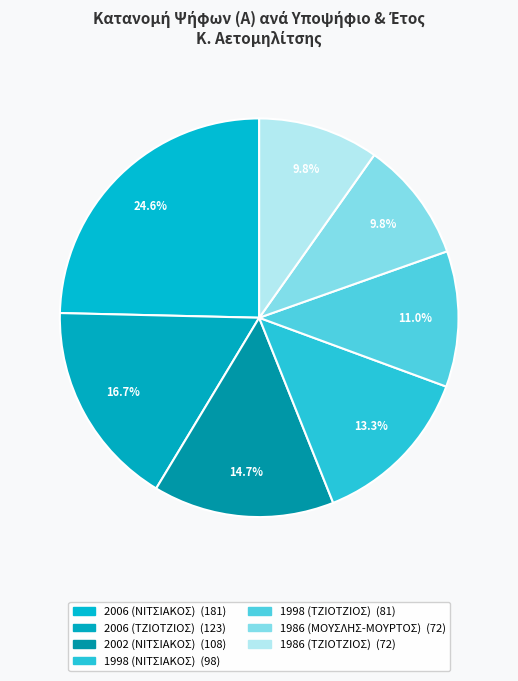

How many slices are in this pie chart?

7